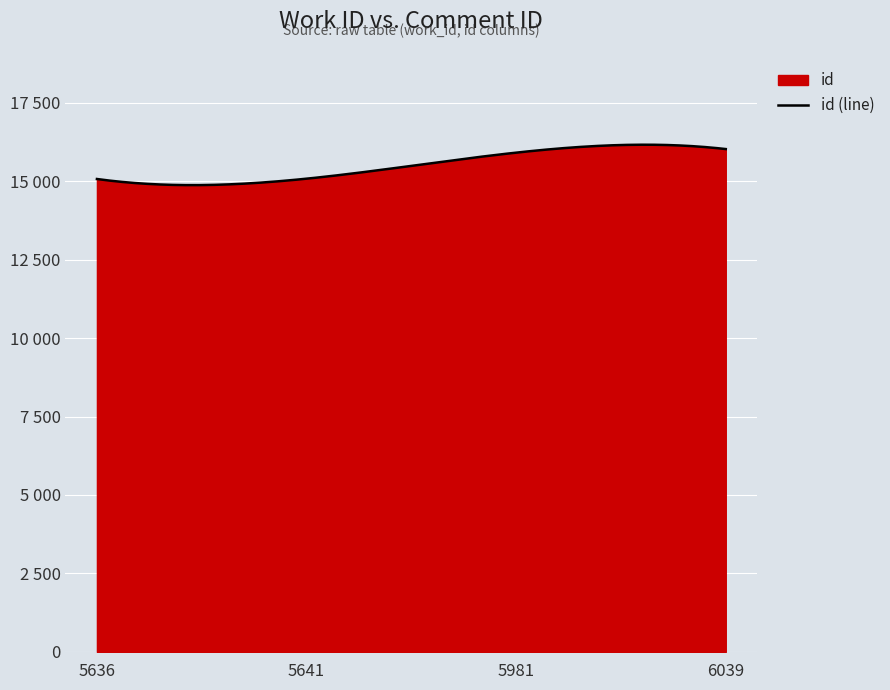

What is the difference between the maximum and minimum values?

954